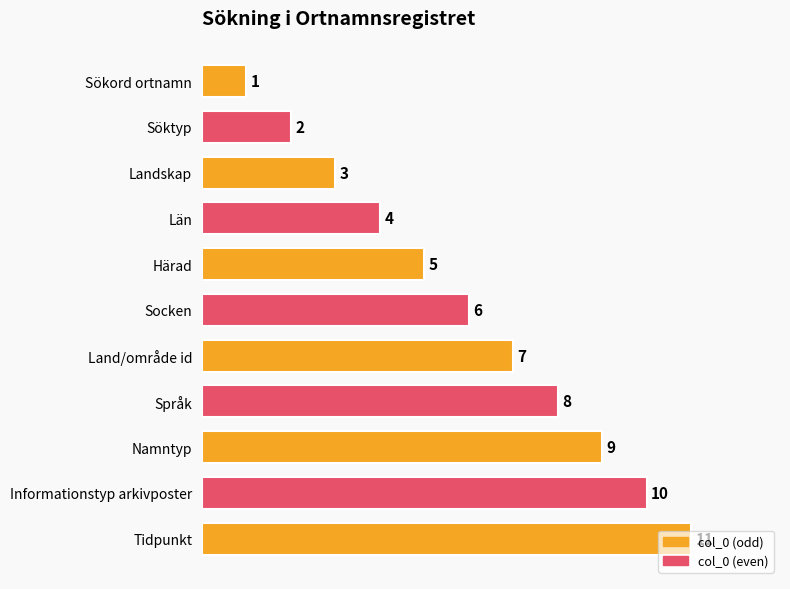

What is the ratio of the value at Landskap to the value at Namntyp?

0.3